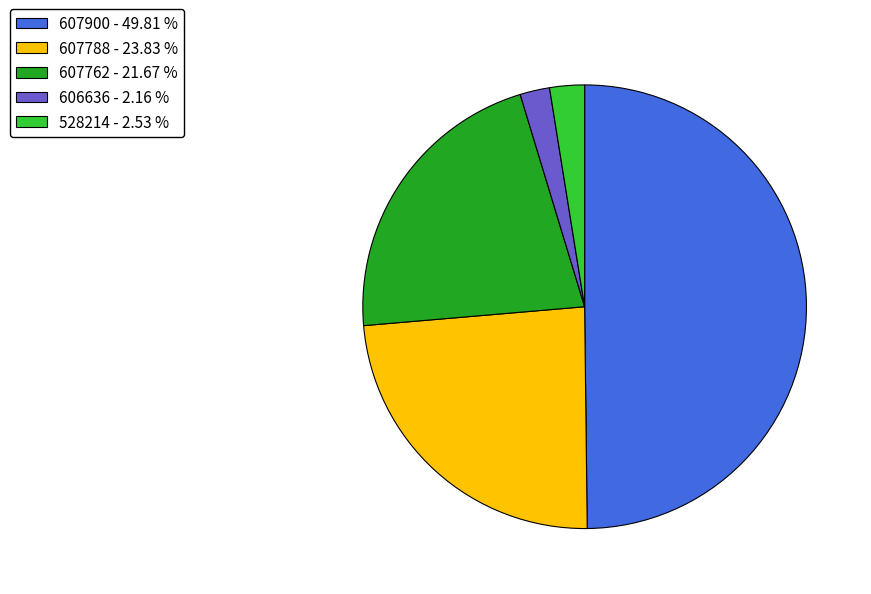

Is the sum of 607900 - 49.81 % and 607762 - 21.67 % greater than half?

Yes